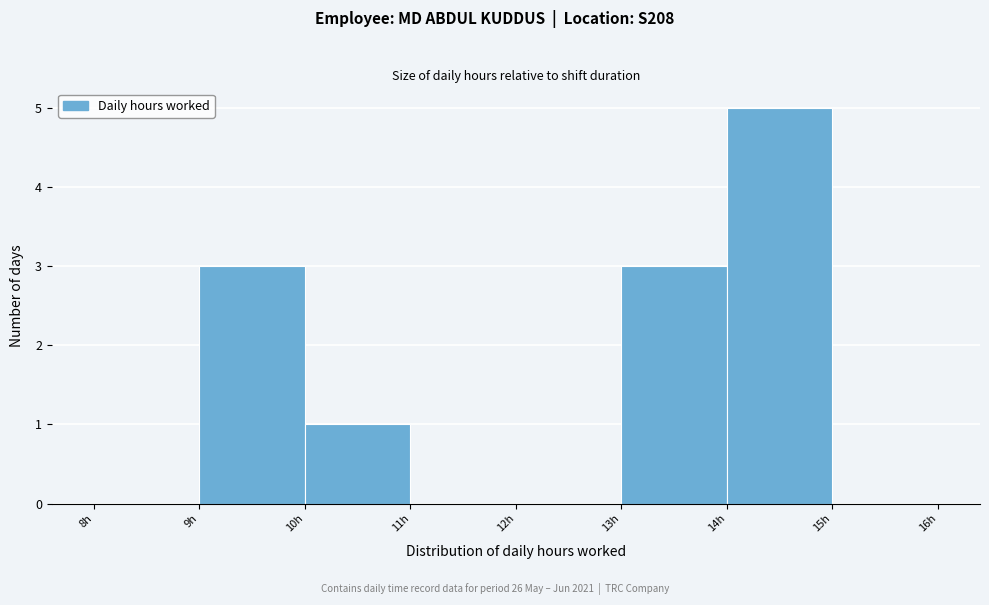

Reading left to right, transcribe this chart: for each bar, give the range it covers on the x-axis and its height. The values are not printed on the chart, so give them approximately, as read against the axis.

8 to 9: 0
9 to 10: 3
10 to 11: 1
11 to 12: 0
12 to 13: 0
13 to 14: 3
14 to 15: 5
15 to 16: 0